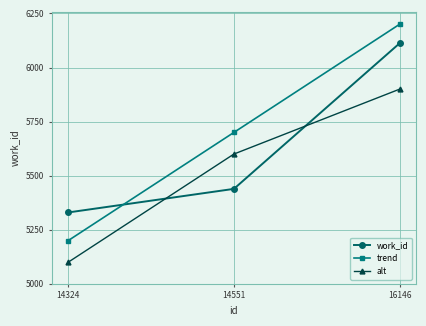

List the series in order of their overall mean, highest first.

trend, work_id, alt